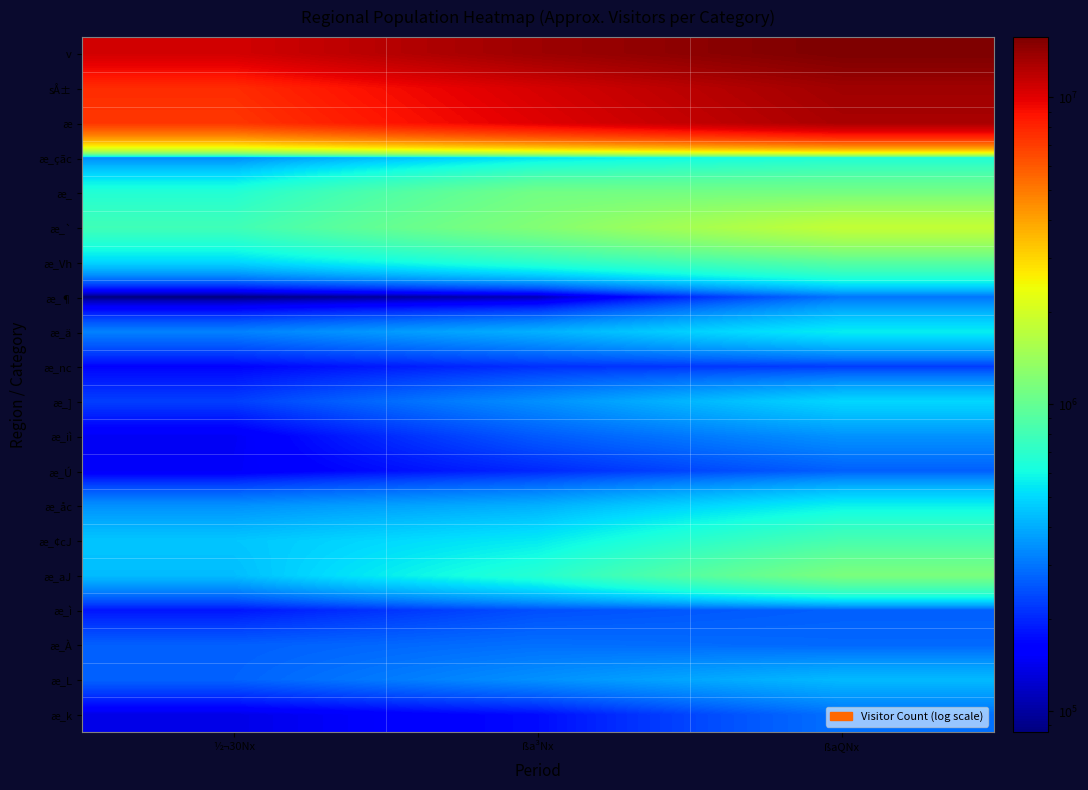

How many data points does each series have?

3